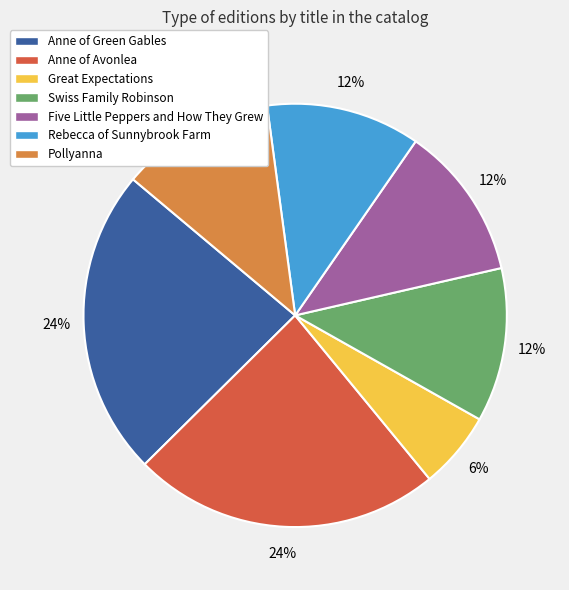

Between Pollyanna and Anne of Green Gables, which is larger?

Anne of Green Gables